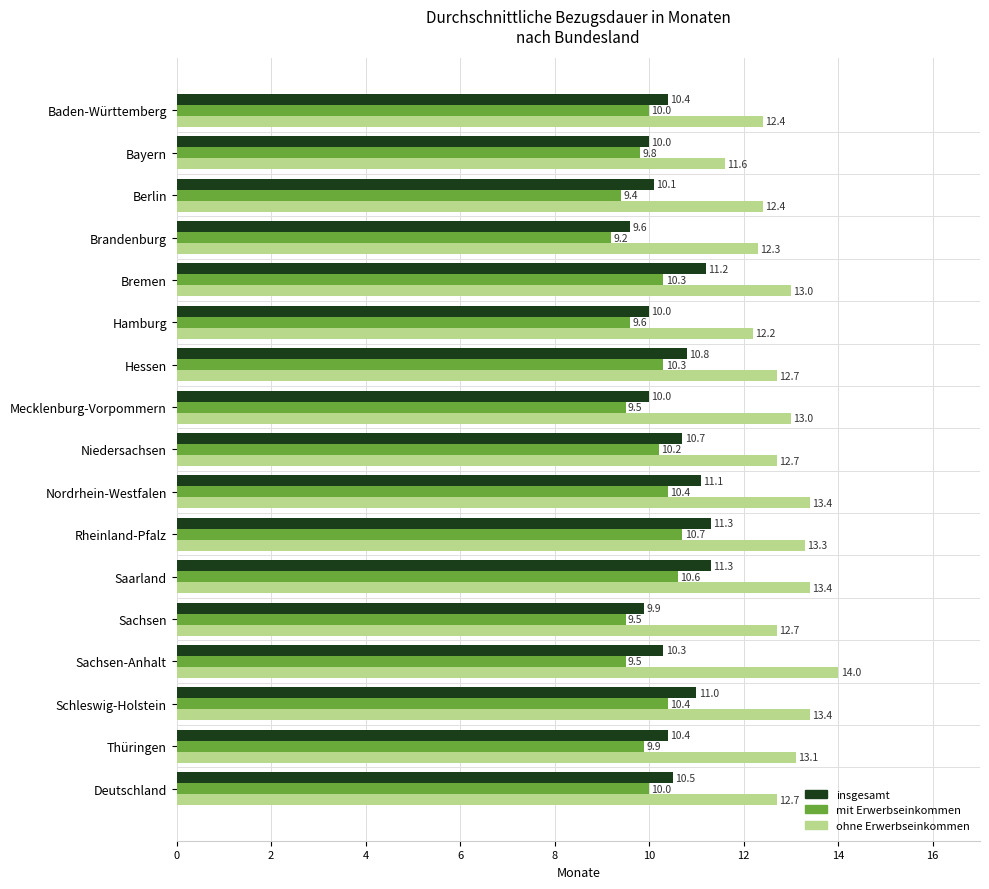

What is the total value across all series at Mecklenburg-Vorpommern?

32.5